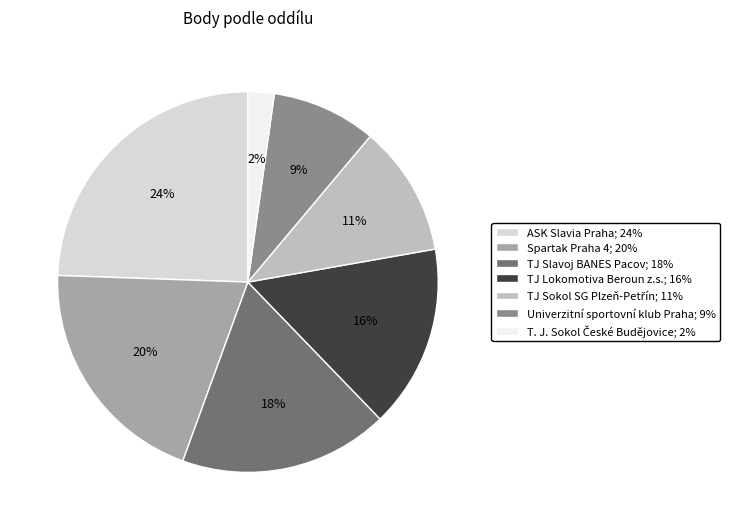

How many segments does this pie chart have?

7